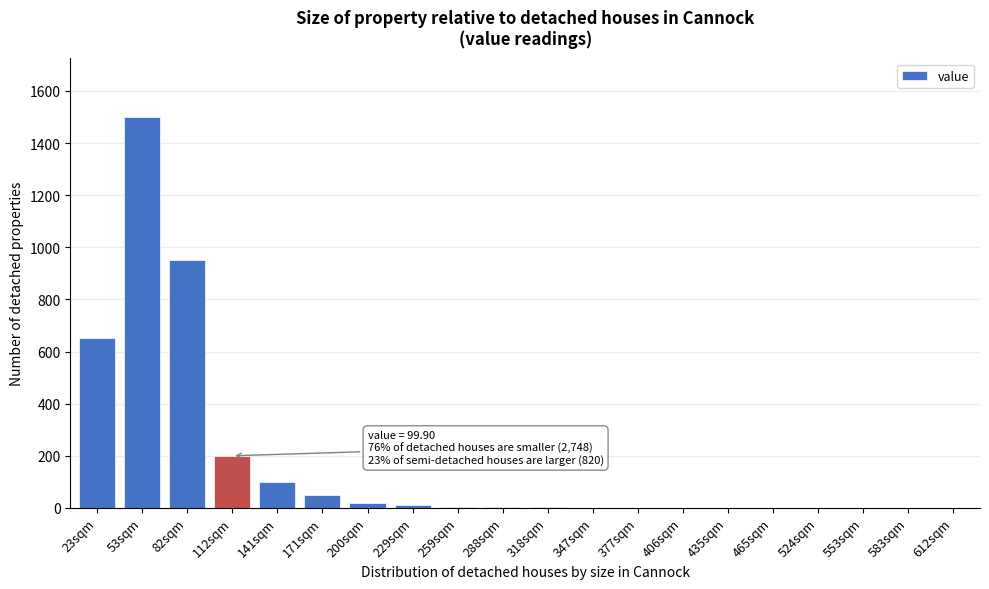

The chart shows a value of 1 at 406sqm. True or false?

True